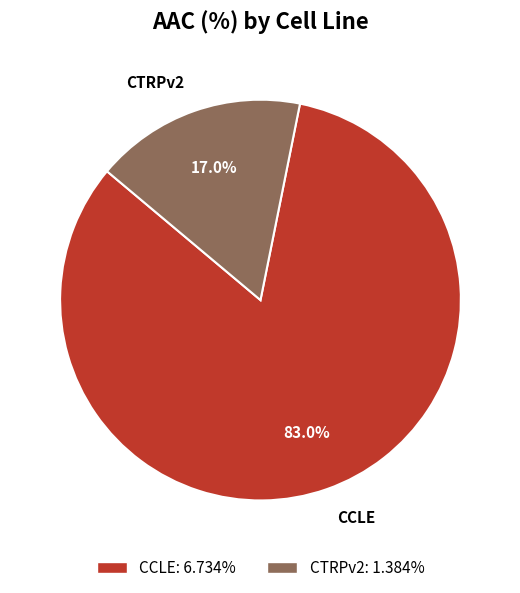

Combined, what portion of the pie is CTRPv2 and CCLE?

100.0%